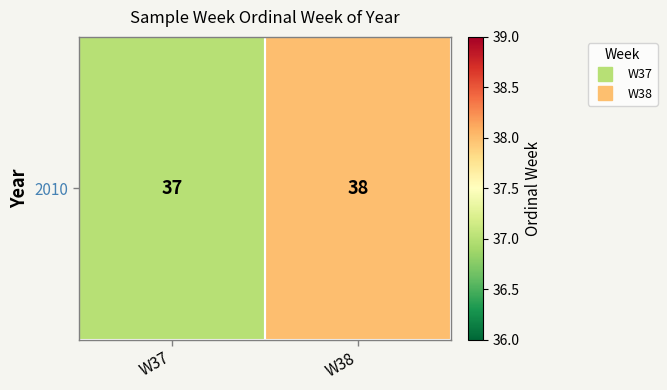

What is the difference between the values at W38 and W37?

1